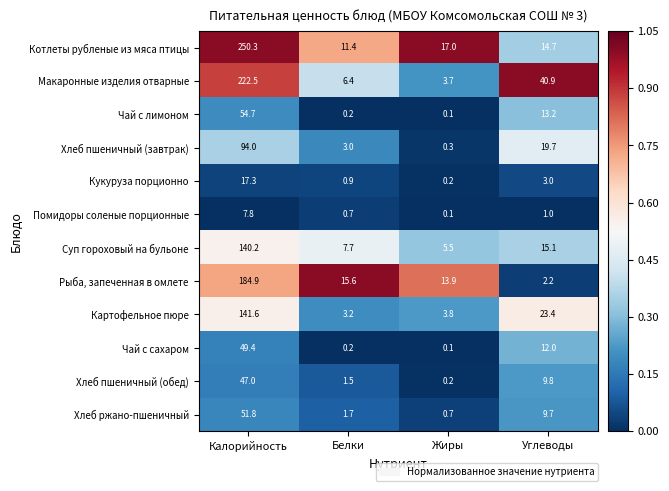

Which series changed the most between Жиры and Углеводы?

Макаронные изделия отварные